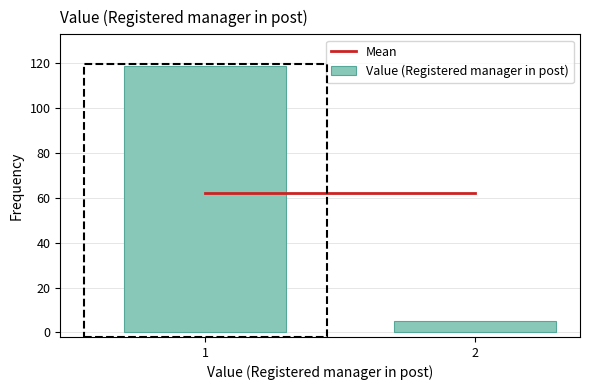

Reading left to right, transcribe all the data shown in this chart.

1=119	2=5